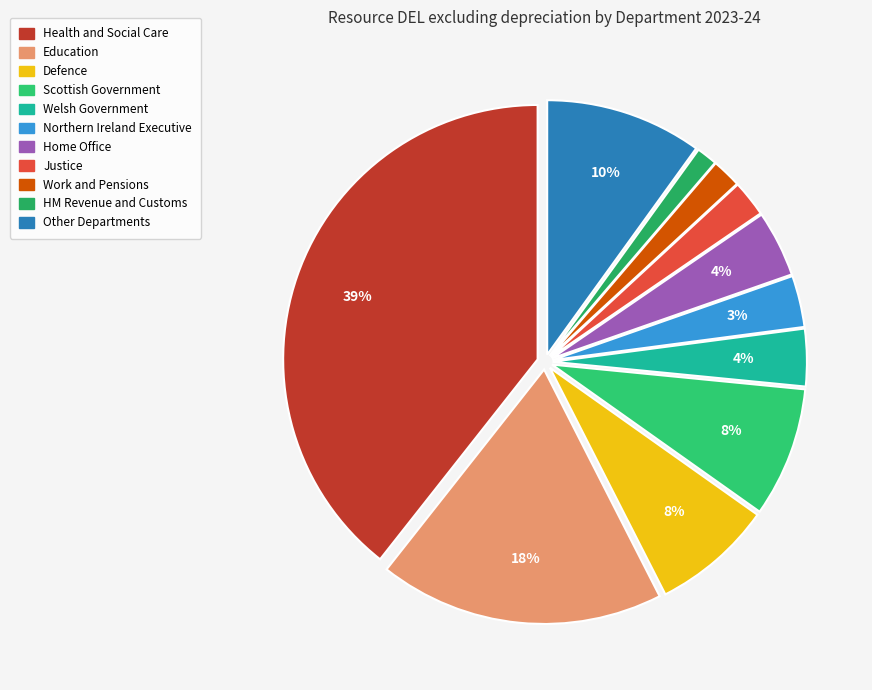

How many segments does this pie chart have?

11